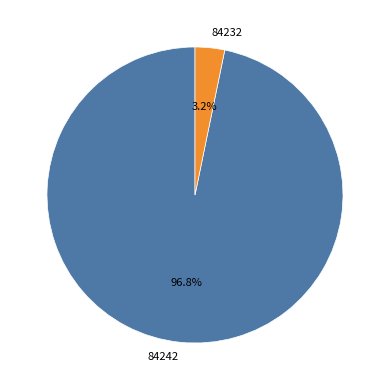

Is there any slice that represents more than half of the pie?

Yes